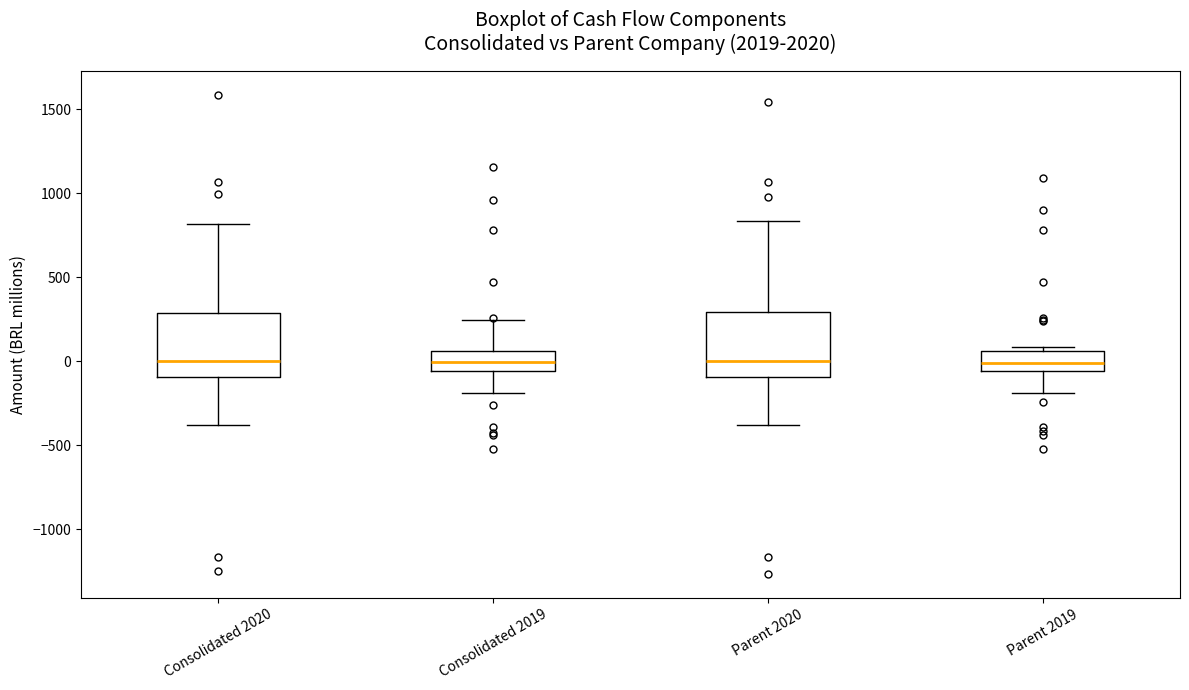

Where is the lower edge of the box for Parent 2020 on the y-axis? The values are not printed on the chart, so give them approximately, as read against the axis.

-100